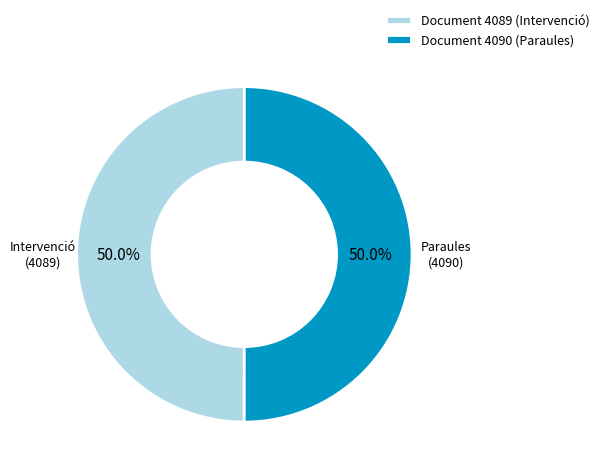

How many segments does this pie chart have?

2